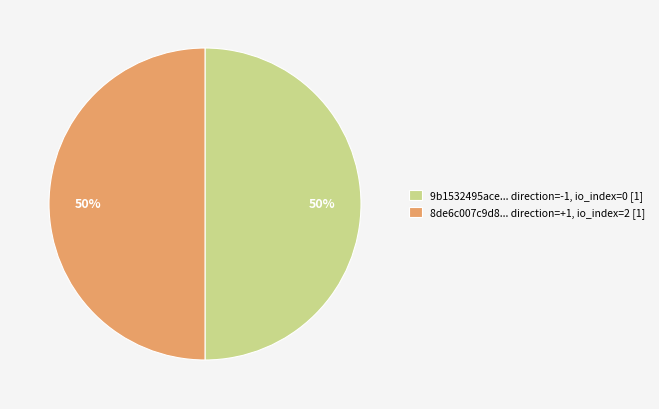

What is the ratio of the value at 8de6c007c9d8... direction=+1, io_index=2 [1] to the value at 9b1532495ace... direction=-1, io_index=0 [1]?

1.0